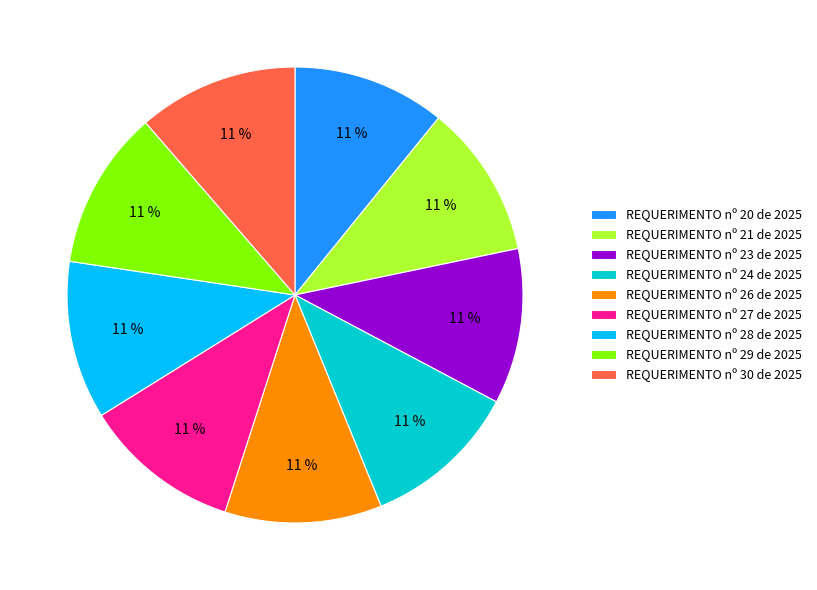

Count the number of slices in the pie.

9